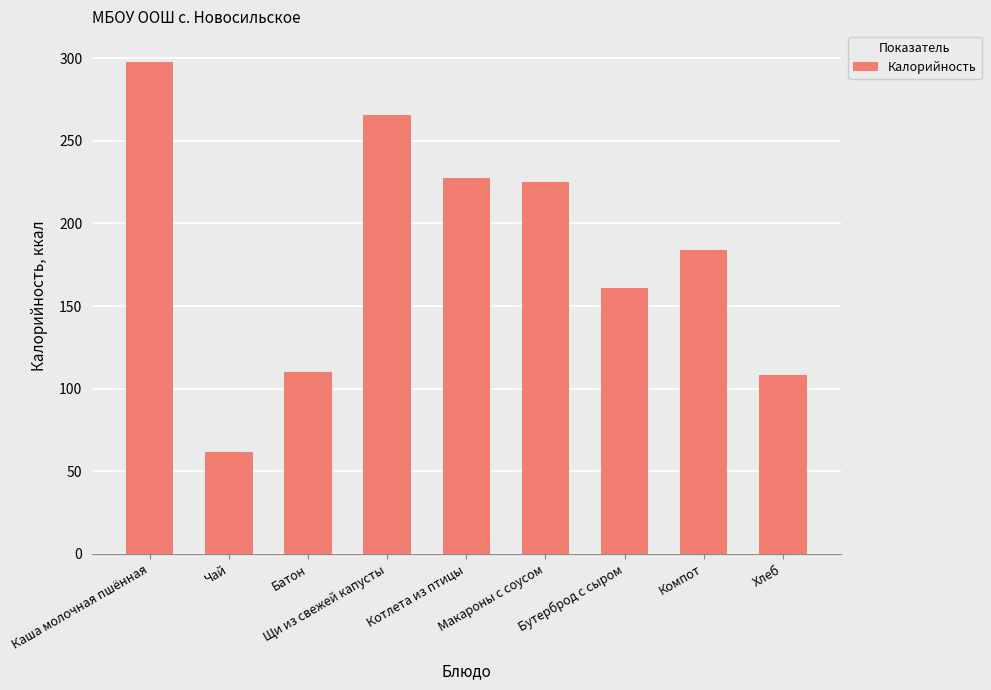

Which label corresponds to the largest value in the chart?

Каша молочная пшённая